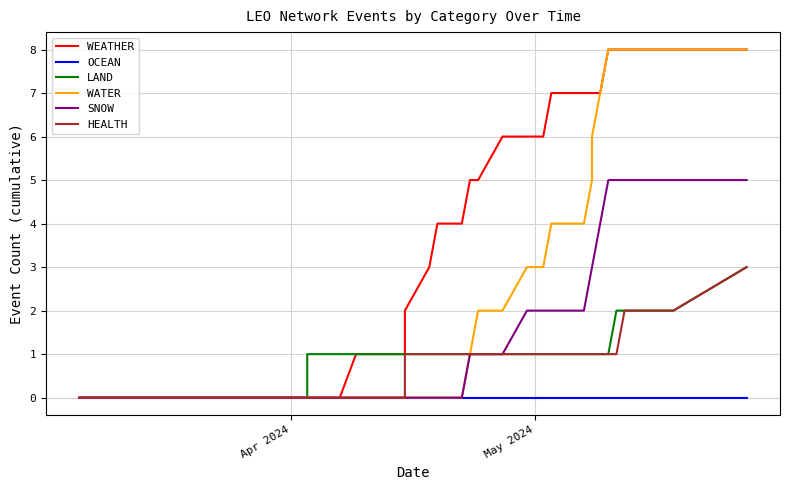

Is the value of OCEAN at 21 greater than the value of SNOW at Apr 2024?

No